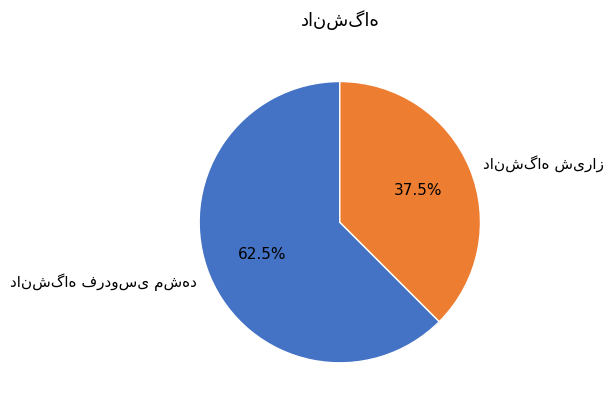

To the nearest percent, what is the difference between the largest and smallest slice percentages?

25%